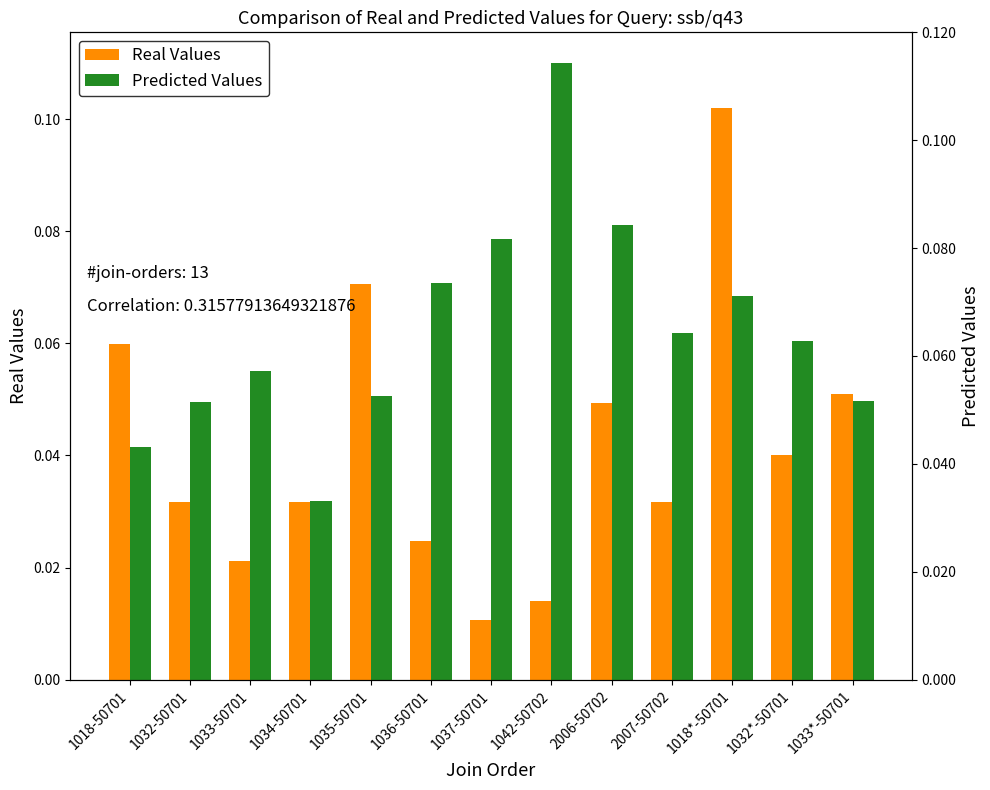

What is the total value across all series at 1033-50701?

0.1